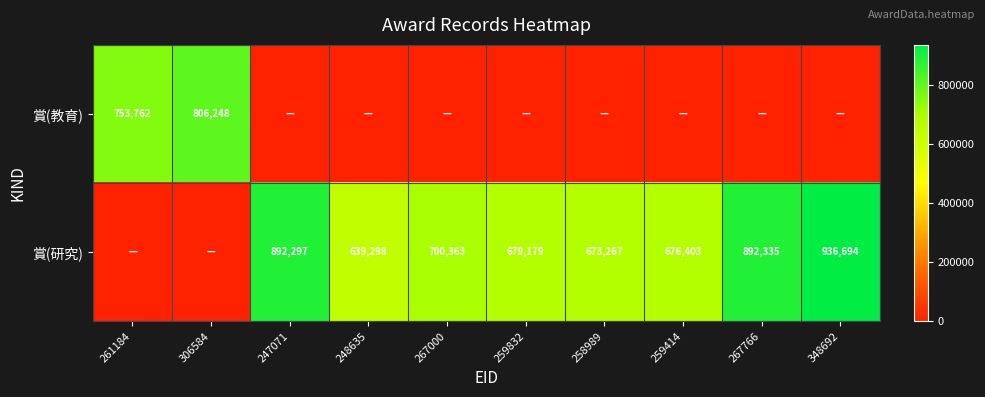

Is the value of 賞(研究) at 248635 greater than the value of 賞(教育) at 306584?

No